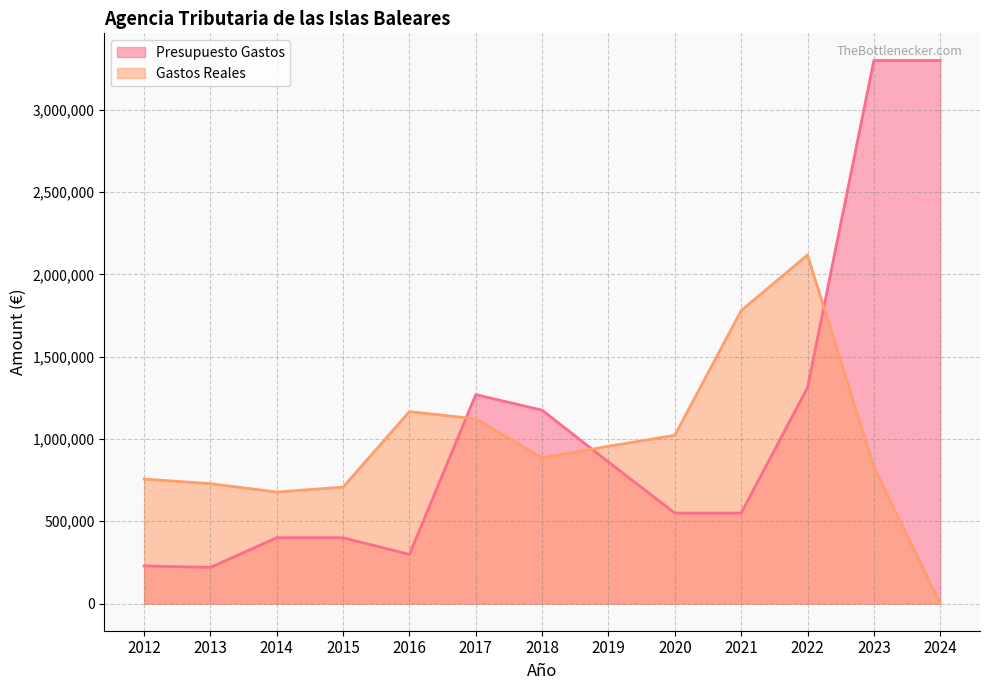

Where is Presupuesto Gastos nearest to the value 1760000?

2022